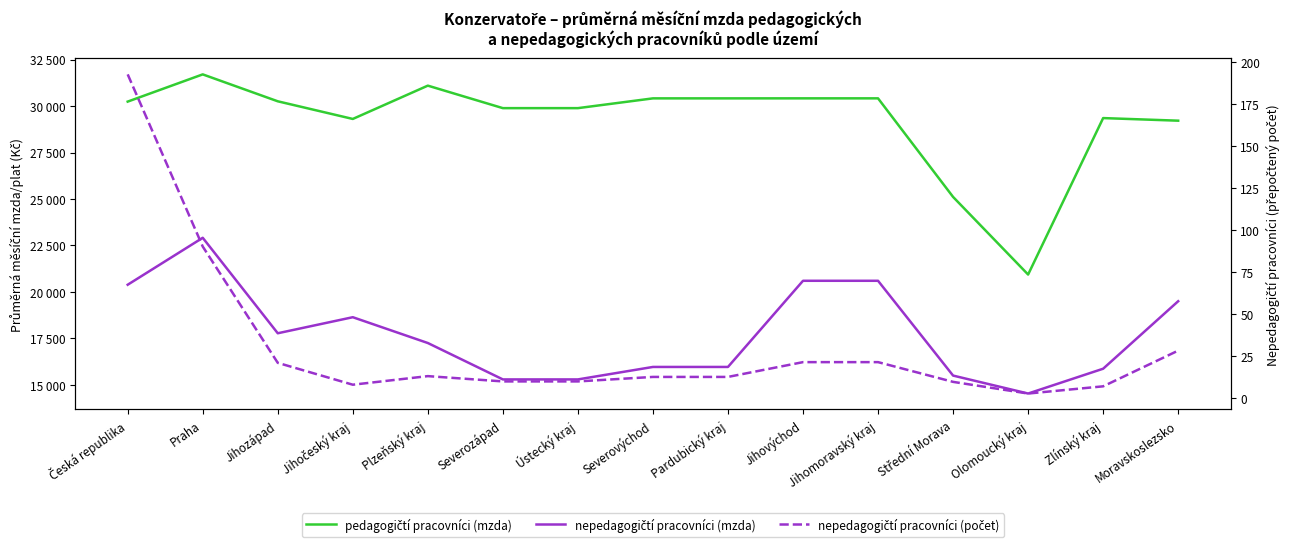

Which series changed the most between Severozápad and Zlínský kraj?

nepedagogičtí pracovníci (mzda)